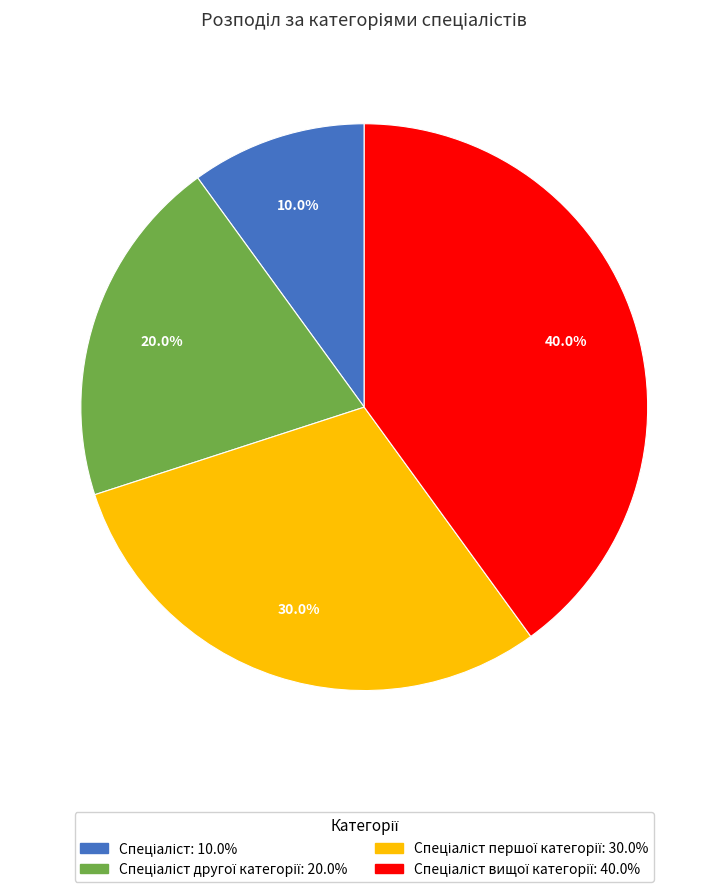

Does any single category account for the majority?

No